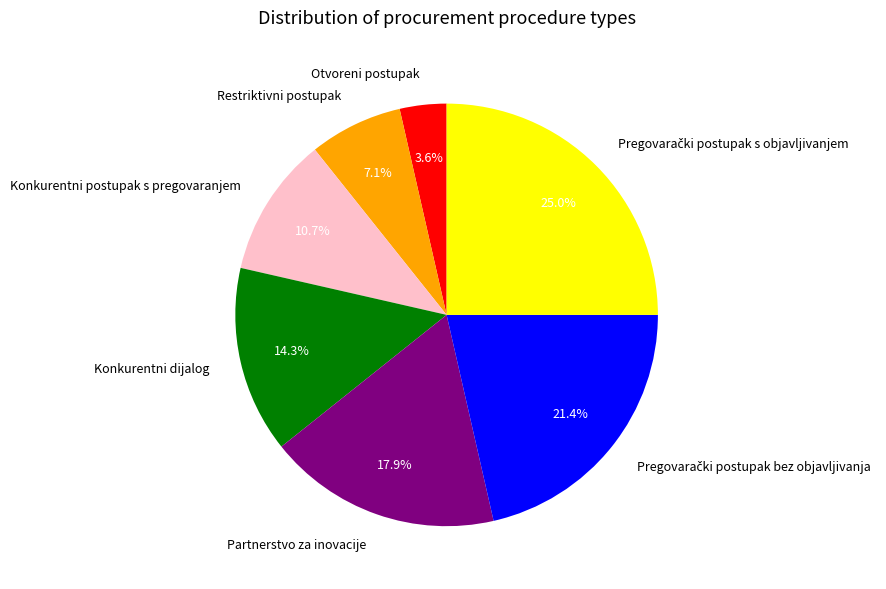

The Partnerstvo za inovacije slice represents 18% of the pie. True or false?

True